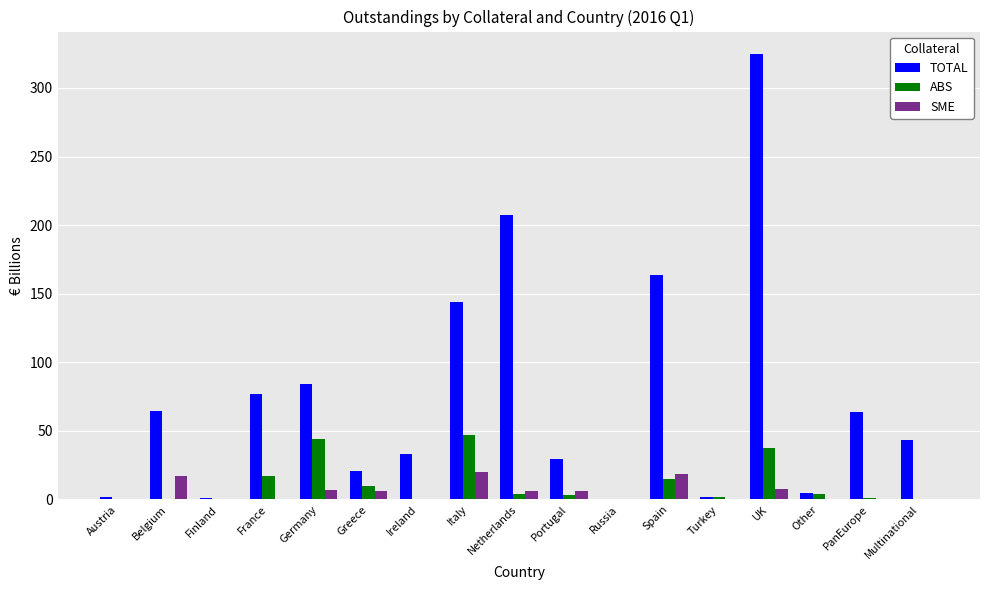

Which label corresponds to the largest value in the chart?

UK